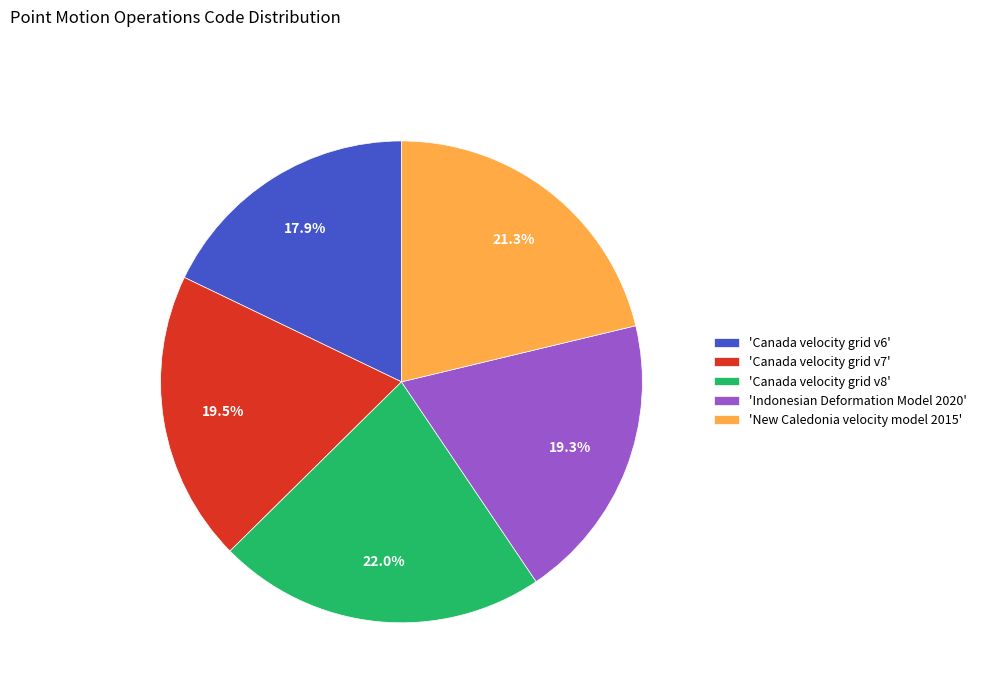

Combined, what portion of the pie is 'Indonesian Deformation Model 2020' and 'New Caledonia velocity model 2015'?

40.6%